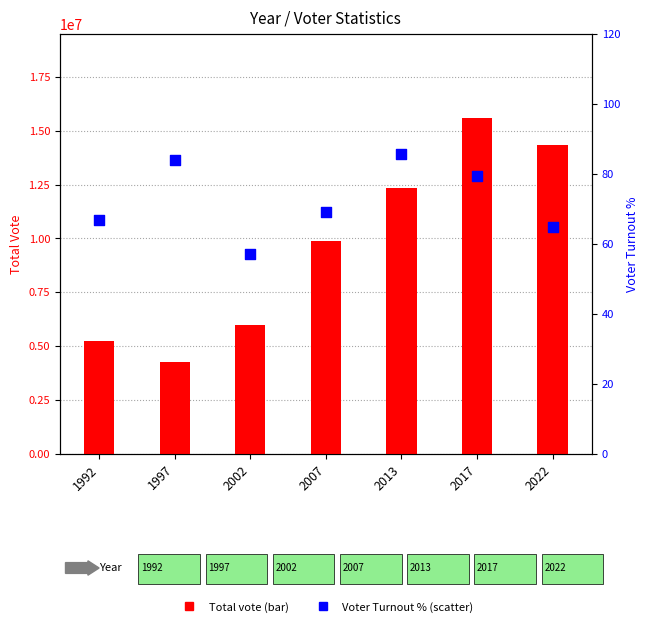

What are all the series names shown in the legend?

Total vote, Voter Turnout %